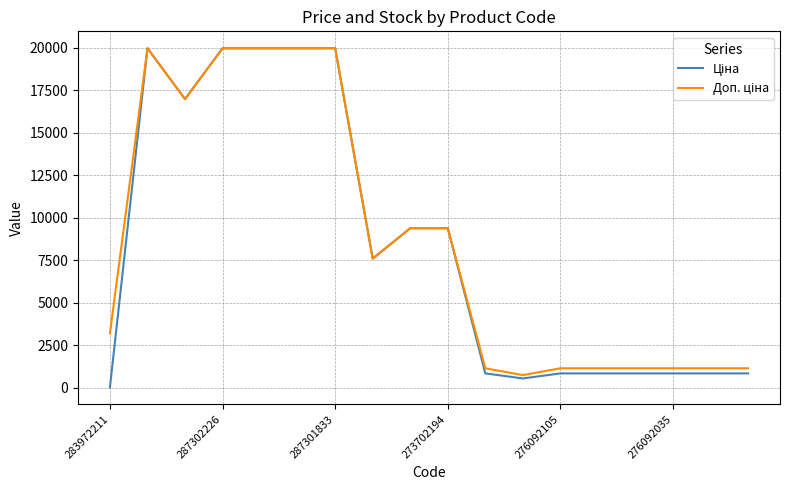

Is this an area chart (filled region under the line)?

No